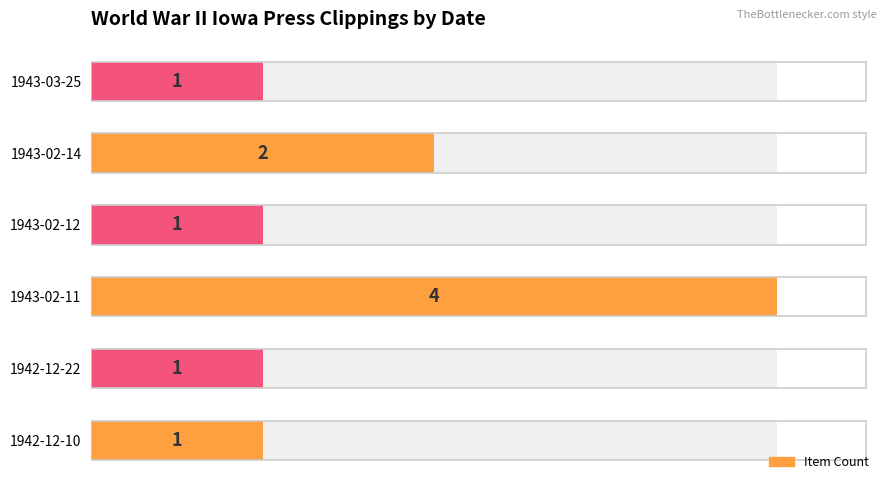

What is the sum of the values at 1942-12-10 and 1943-02-14?

3